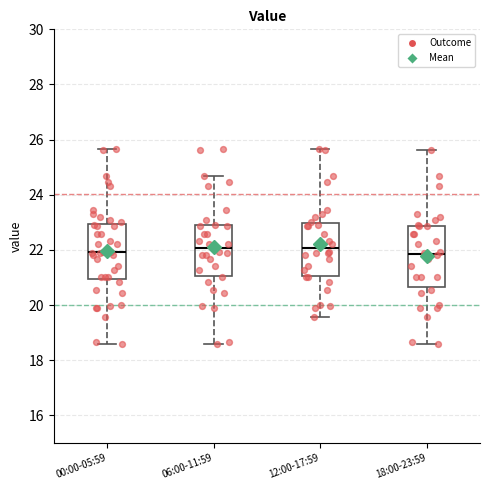

Reading left to right, read every box against the y-axis: the position of its median line, the range the box covers, and the ends of its whiskers. The values are not printed on the chart, so give them approximately, as read against the axis.

00:00-05:59: median 22.0, box 21.0 to 23.0, whiskers 18.6 to 25.6
06:00-11:59: median 22.0, box 21.0 to 22.8, whiskers 18.6 to 24.6
12:00-17:59: median 22.0, box 21.0 to 23.0, whiskers 19.6 to 25.6
18:00-23:59: median 21.8, box 20.6 to 22.8, whiskers 18.6 to 25.6